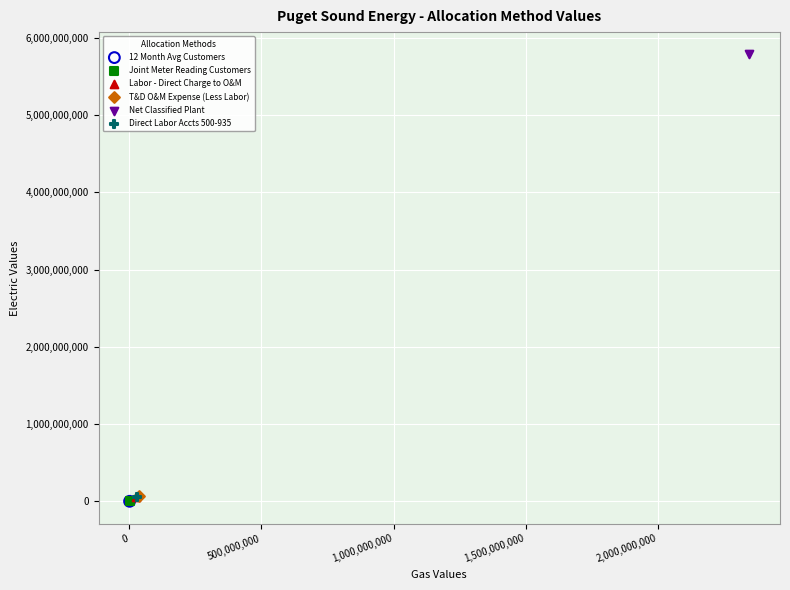

What are all the series names shown in the legend?

12 Month Avg Customers, Joint Meter Reading Customers, Labor - Direct Charge to O&M, T&D O&M Expense (Less Labor), Net Classified Plant, Direct Labor Accts 500-935